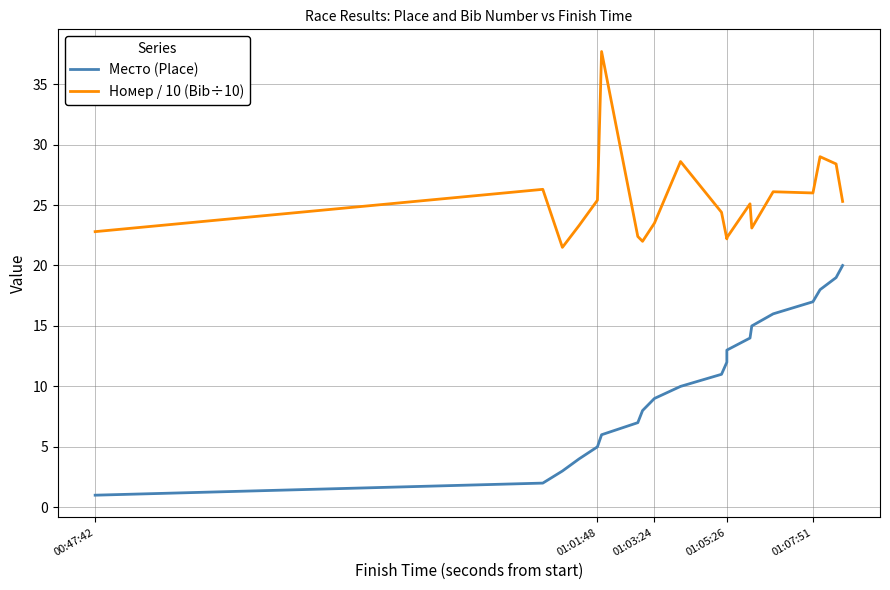

True or false: Номер / 10 (Bib÷10) and Место (Place) intersect in this chart.

False